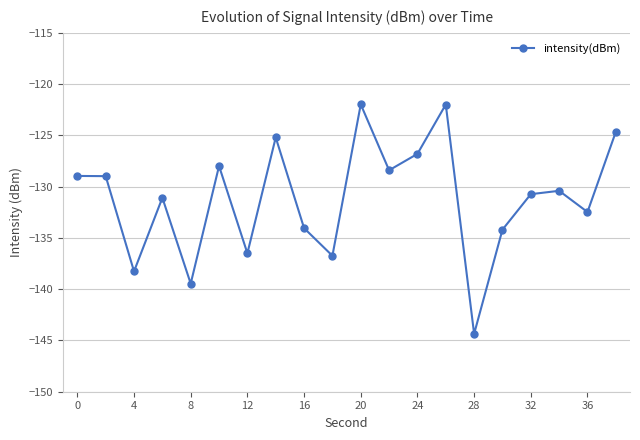

True or false: there are more than 0 points higher than both neighbors.

True